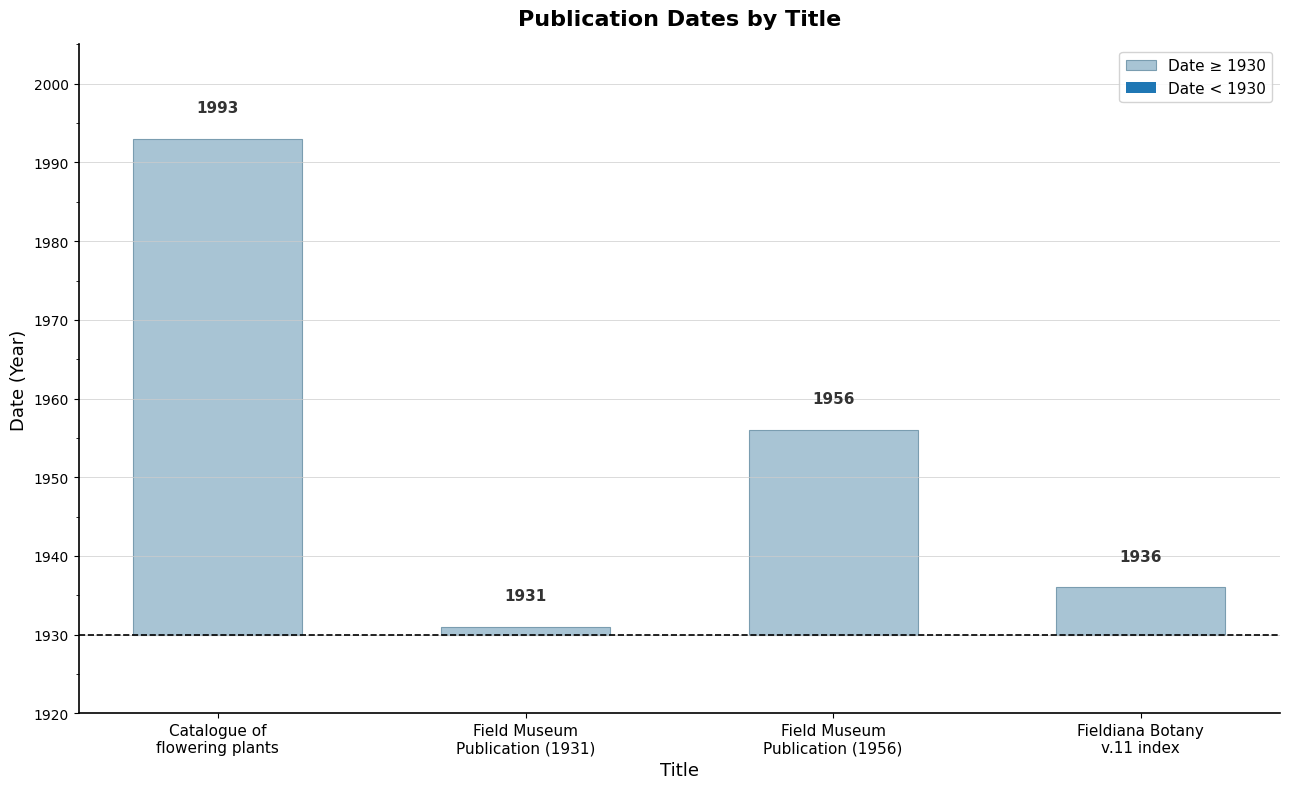

What position from the right is Fieldiana Botany
v.11 index?

1